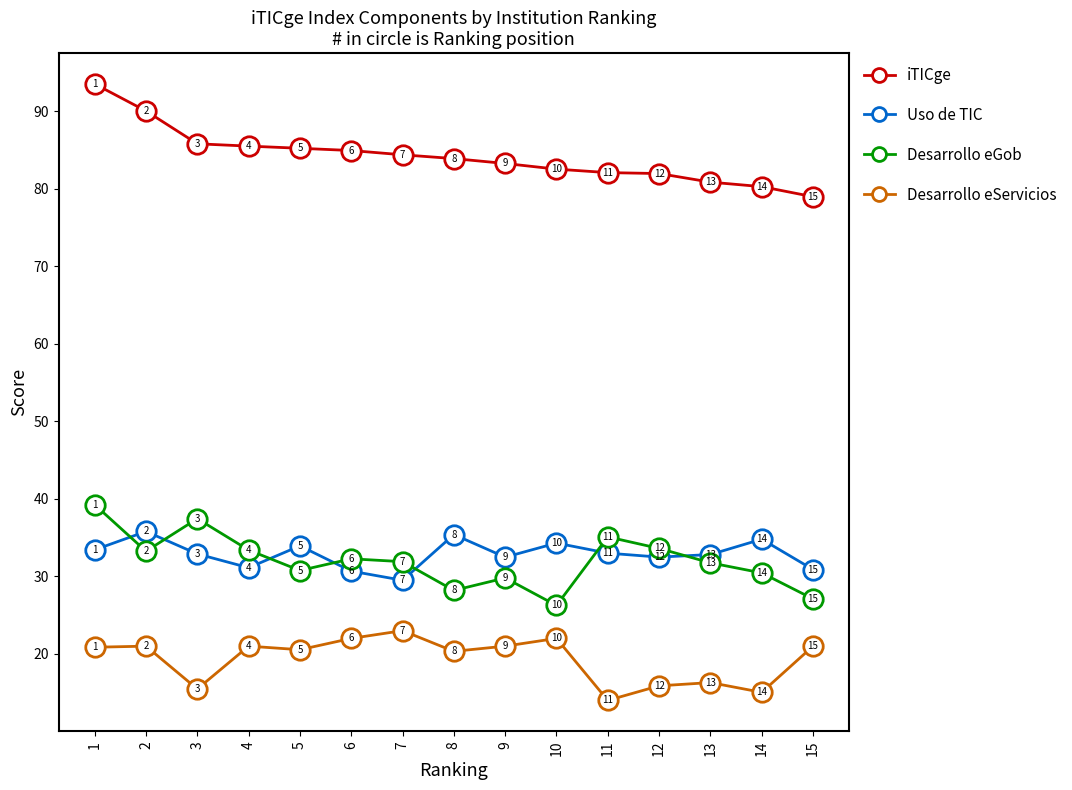

The iTICge series shows 135.2 at 5. True or false?

False